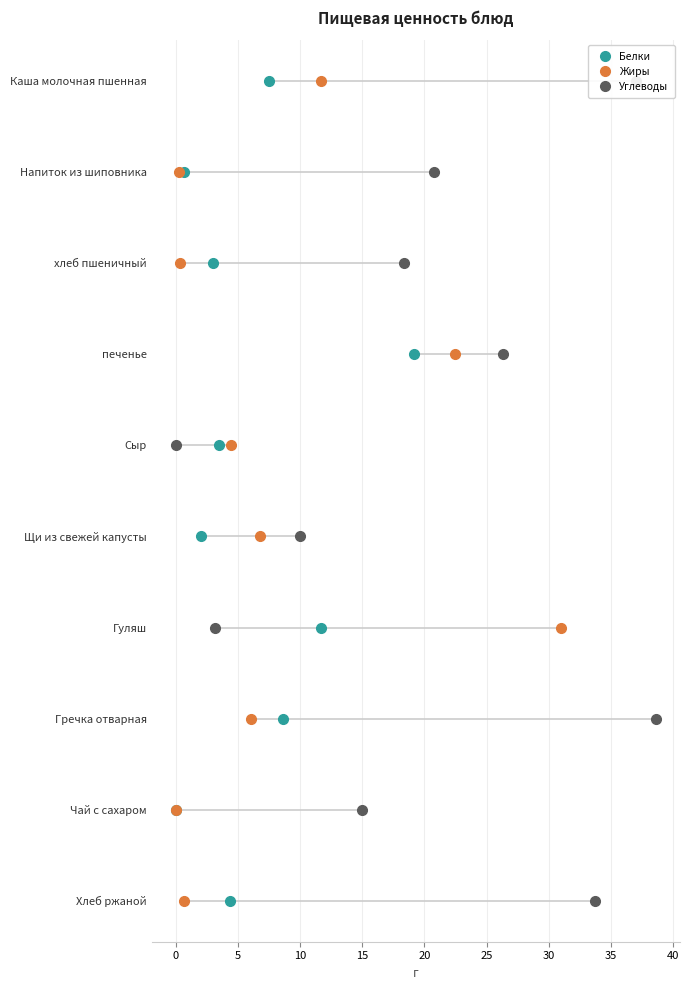

Is the value of Белки at 25 greater than the value of Жиры at 30?

No